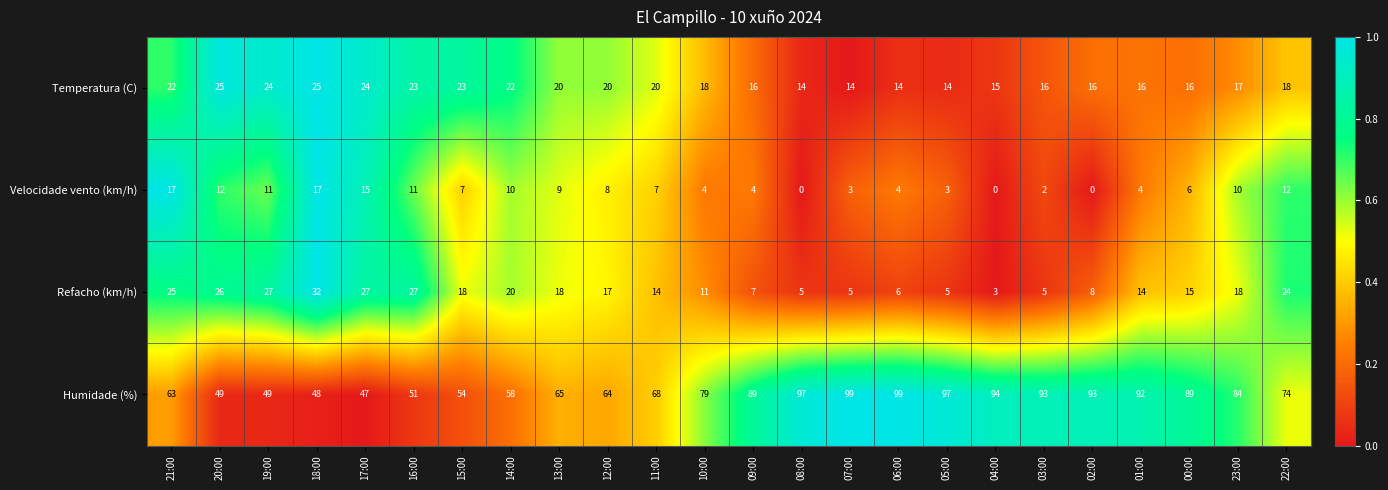

Rank the series by their maximum value, from highest to lowest.

Humidade (%), Refacho (km/h), Temperatura (C), Velocidade vento (km/h)